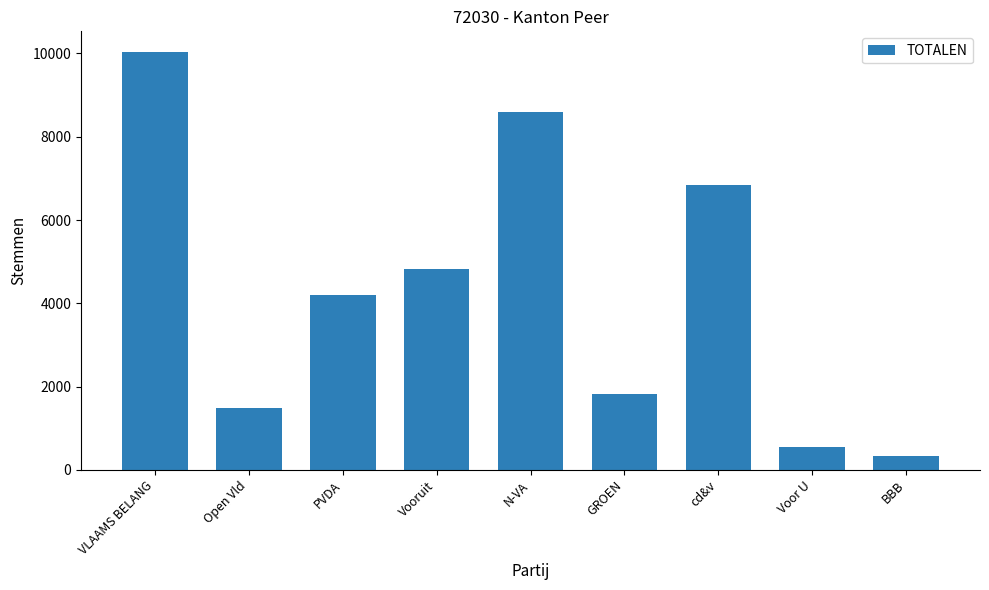

How many data points does each series have?

9